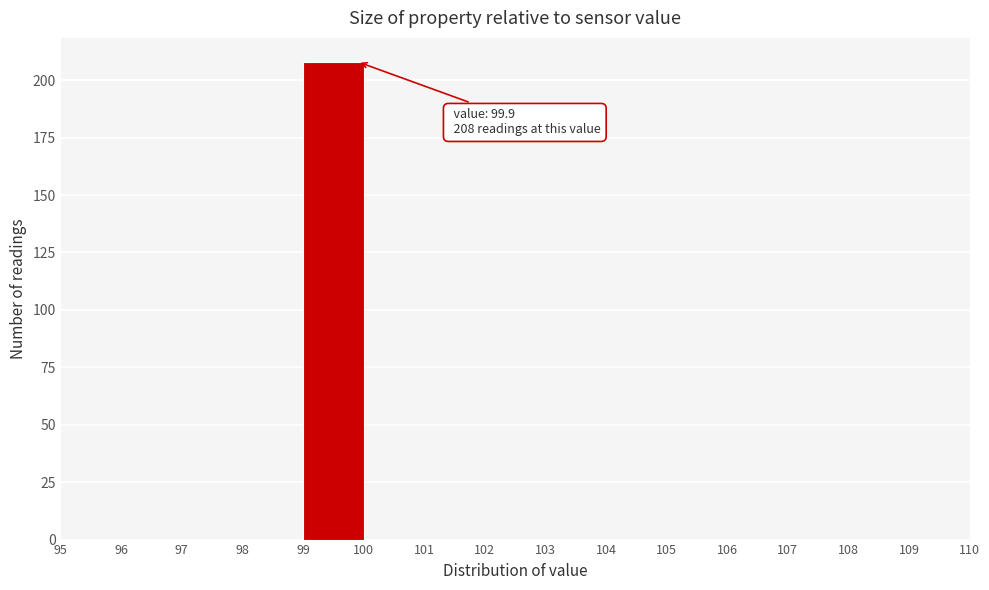

Which range on the x-axis has the tallest bar?

99 to 100